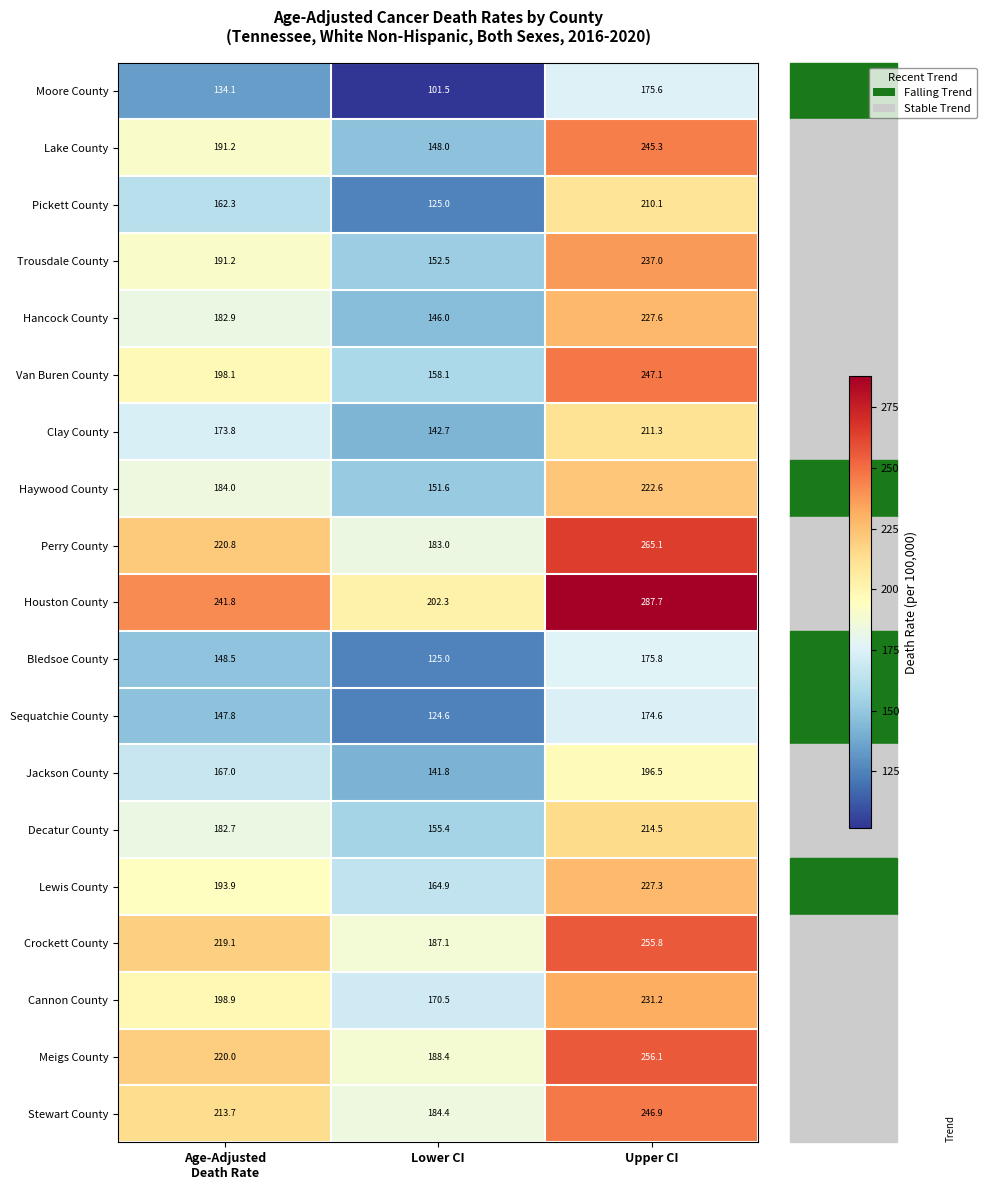

Is it true that Meigs County equals 188.4 at Lower CI?

True